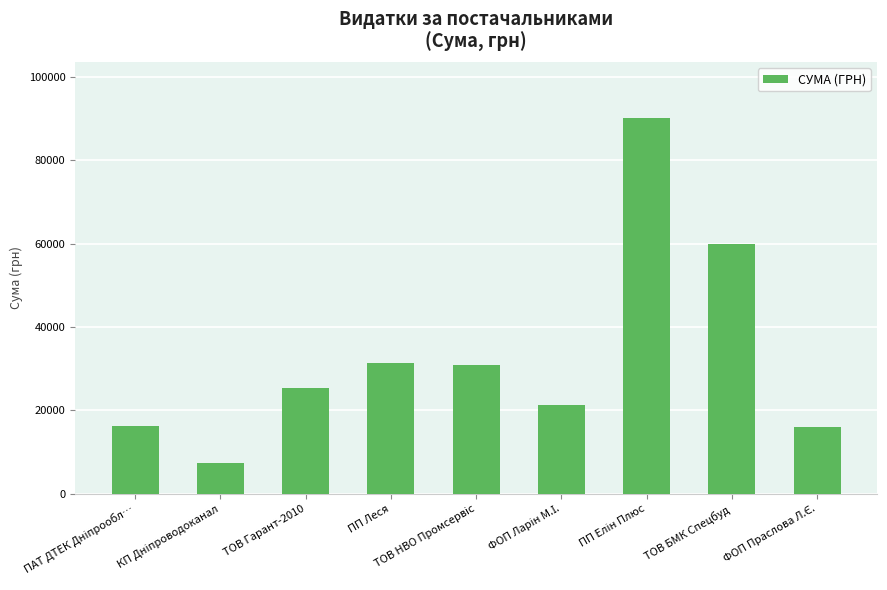

True or false: the data shows 90385.7 at ТОВ БМК Спецбуд.

False